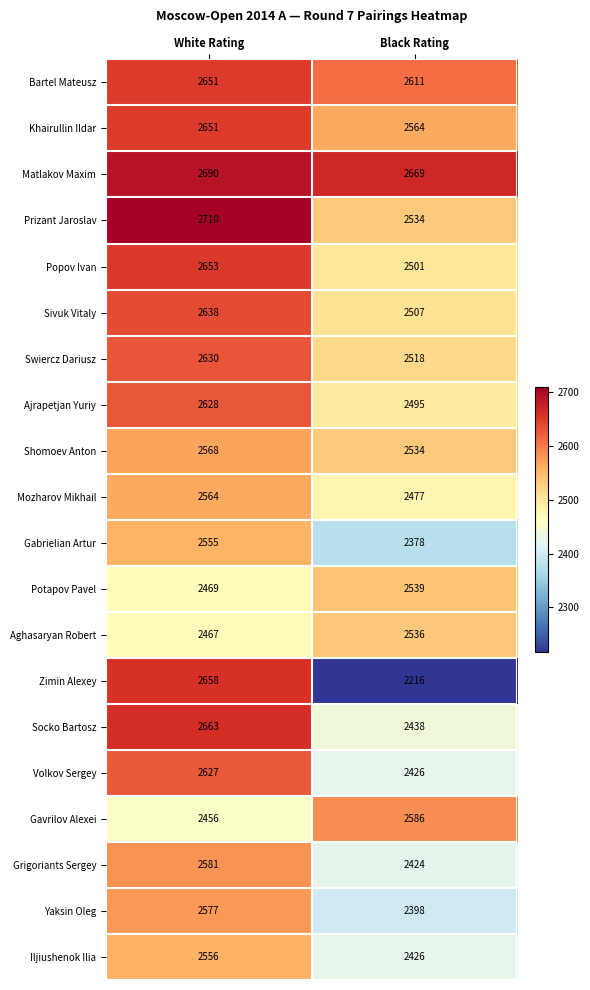

What is the difference between the maximum and minimum values in the Potapov Pavel series?

70